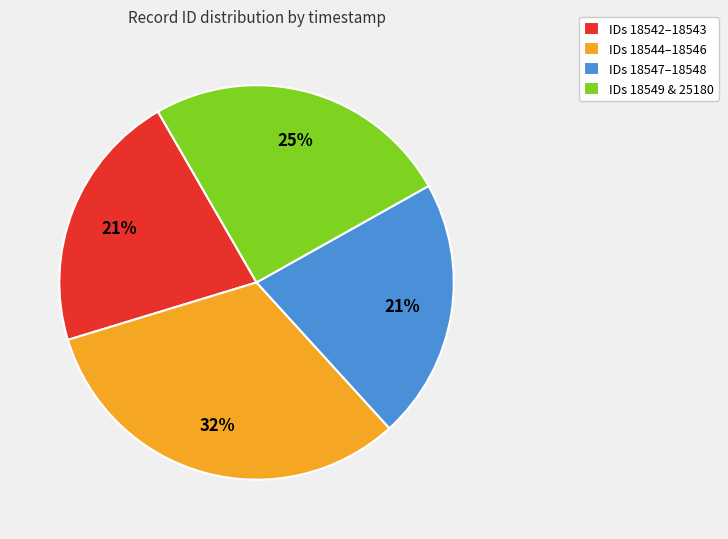

Count the number of slices in the pie.

4